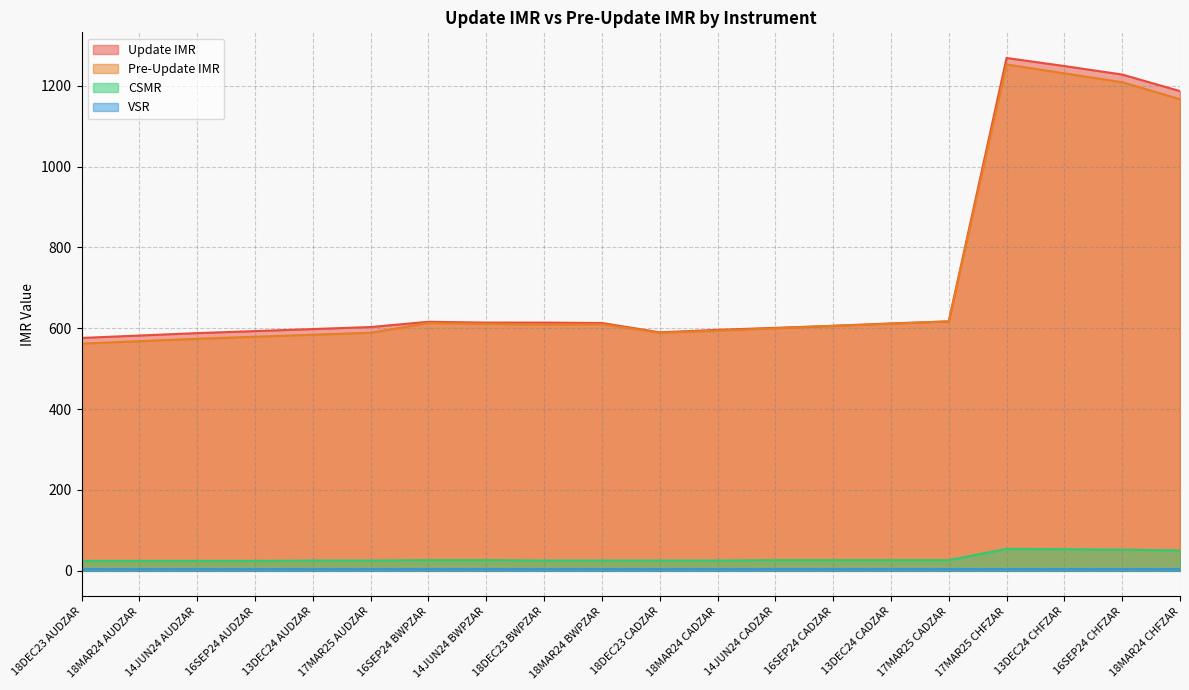

True or false: Update IMR and CSMR cross at least once.

False